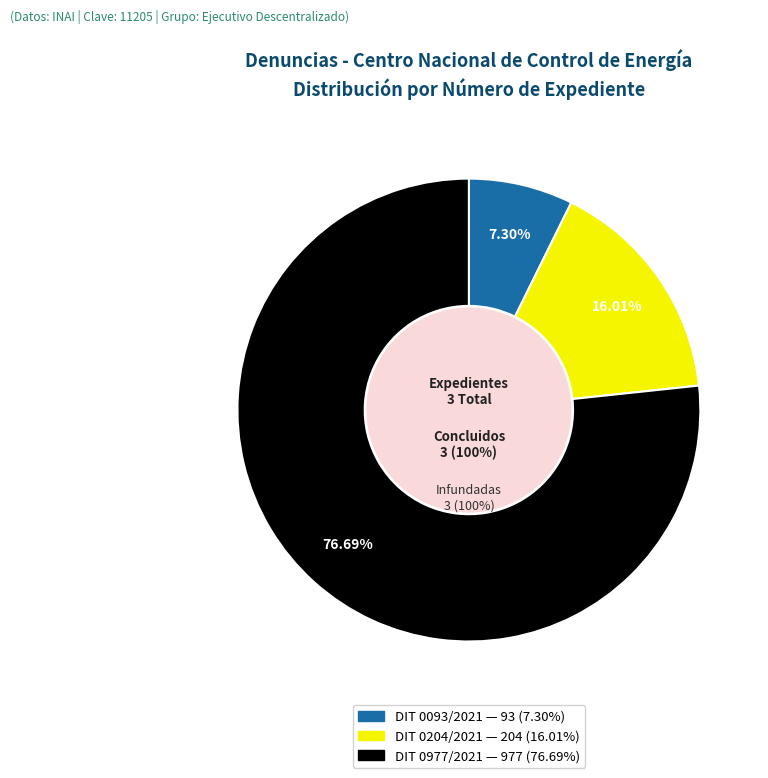

How many slices are in this pie chart?

3